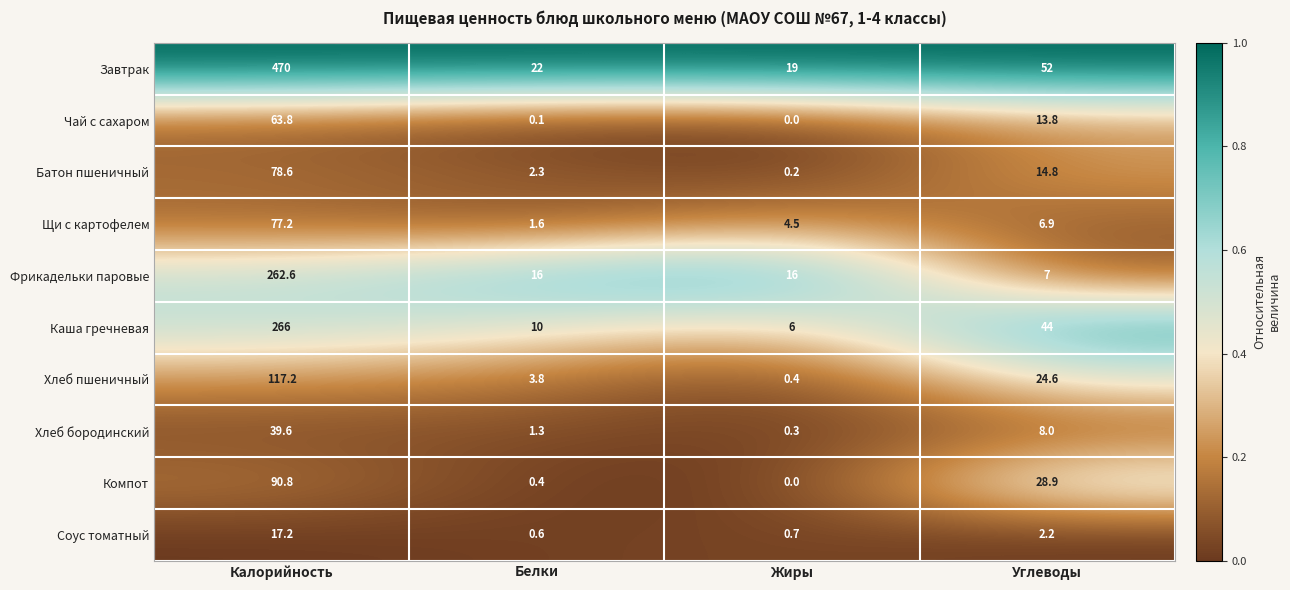

What is the difference between the maximum and minimum values in the Хлеб пшеничный series?

116.8